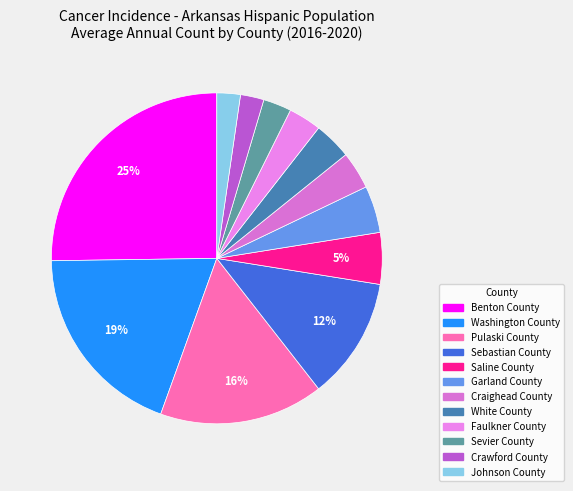

How many segments does this pie chart have?

12